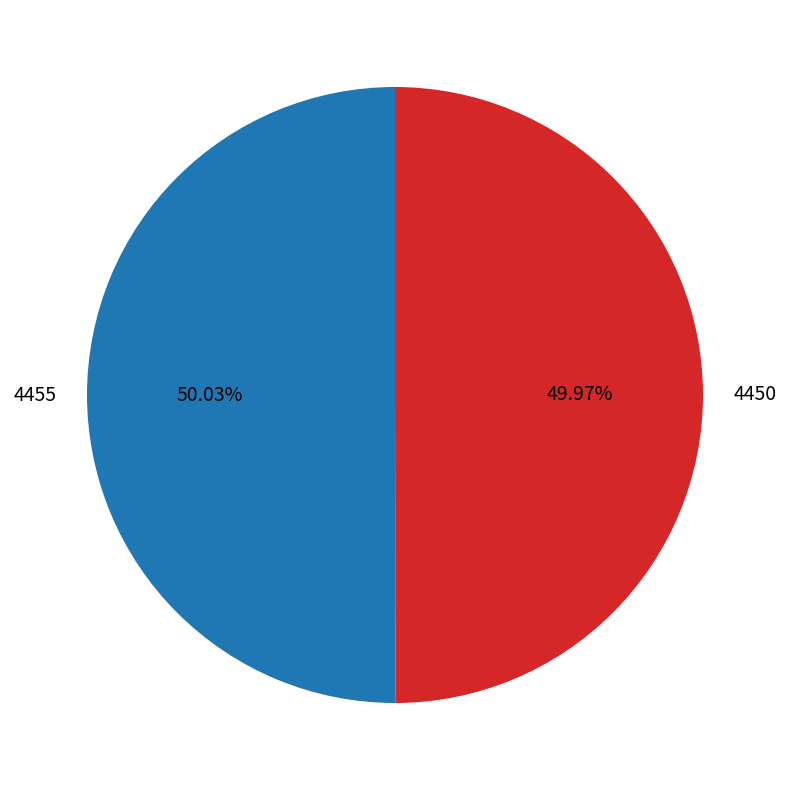

Approximately how many times larger is the value at 4450 compared to 4455?

1.0